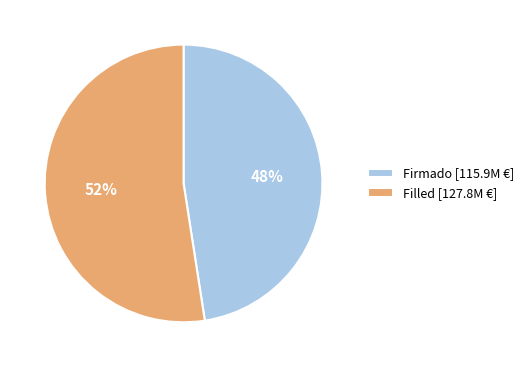

Is it true that Firmado [115.9M €] is 48% of the pie?

True